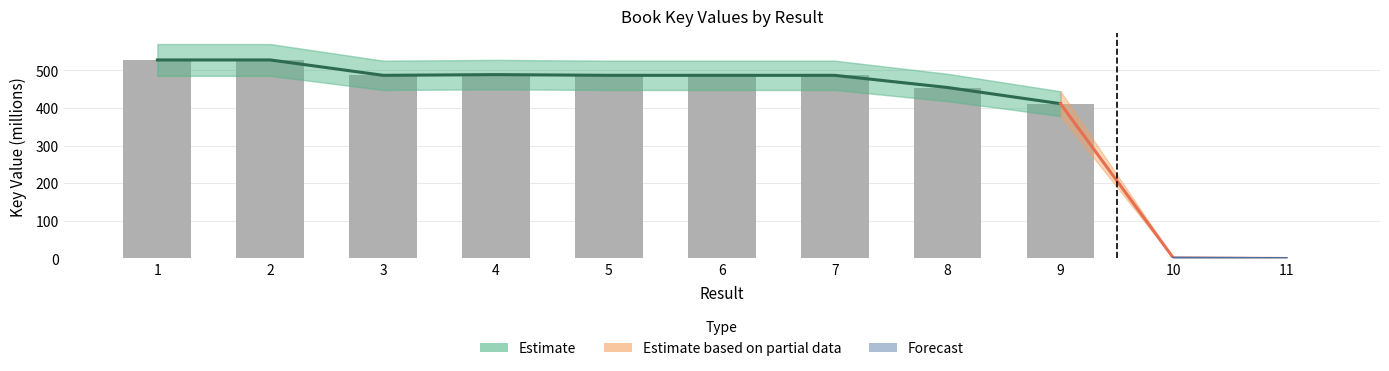

What is the approximate value at 2?

527.4